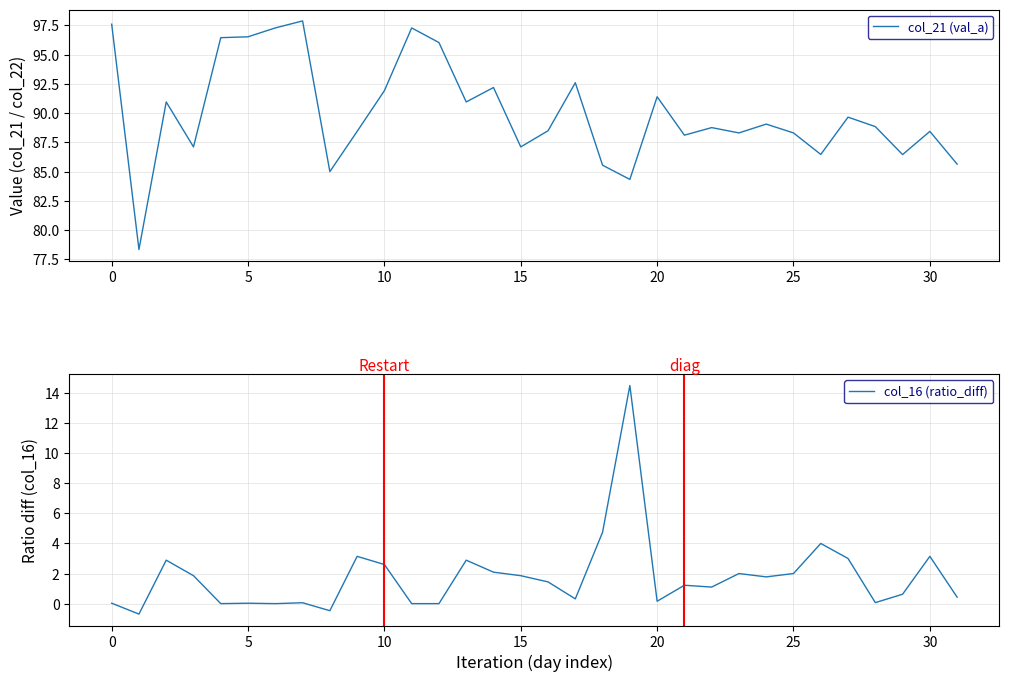

What are all the series names shown in the legend?

col_21 (val_a), col_16 (ratio_diff)